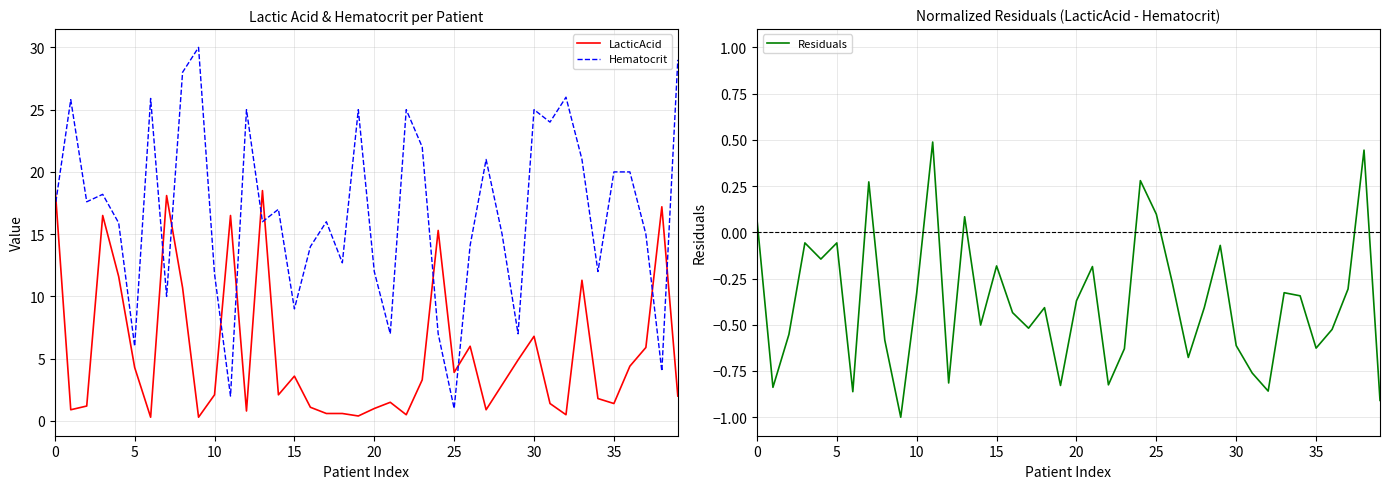

True or false: Residuals and Hematocrit cross at least once.

False